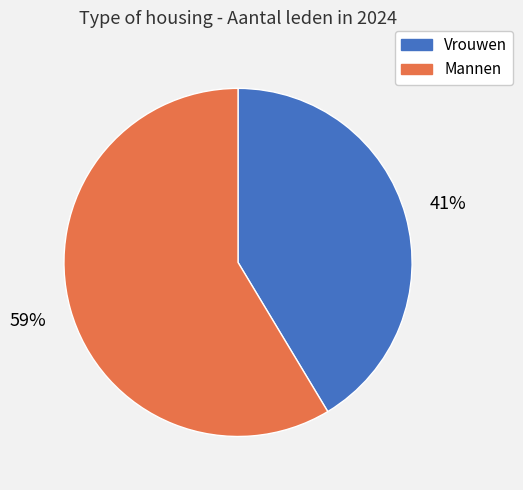

To the nearest percent, what percentage of the pie is Mannen?

59%